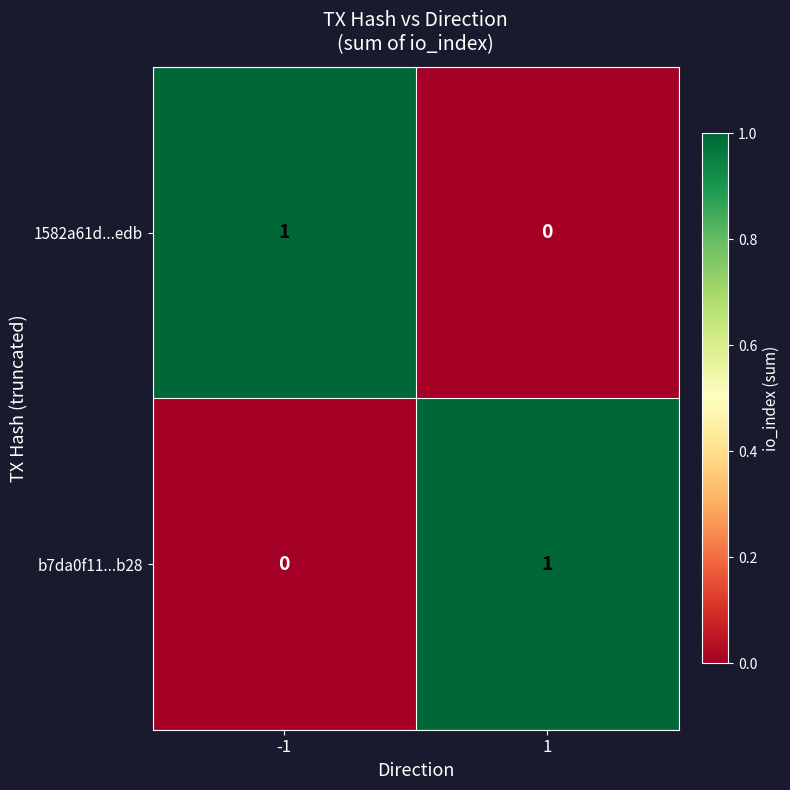

Rank the categories by b7da0f11...b28 value from lowest to highest.

-1, 1